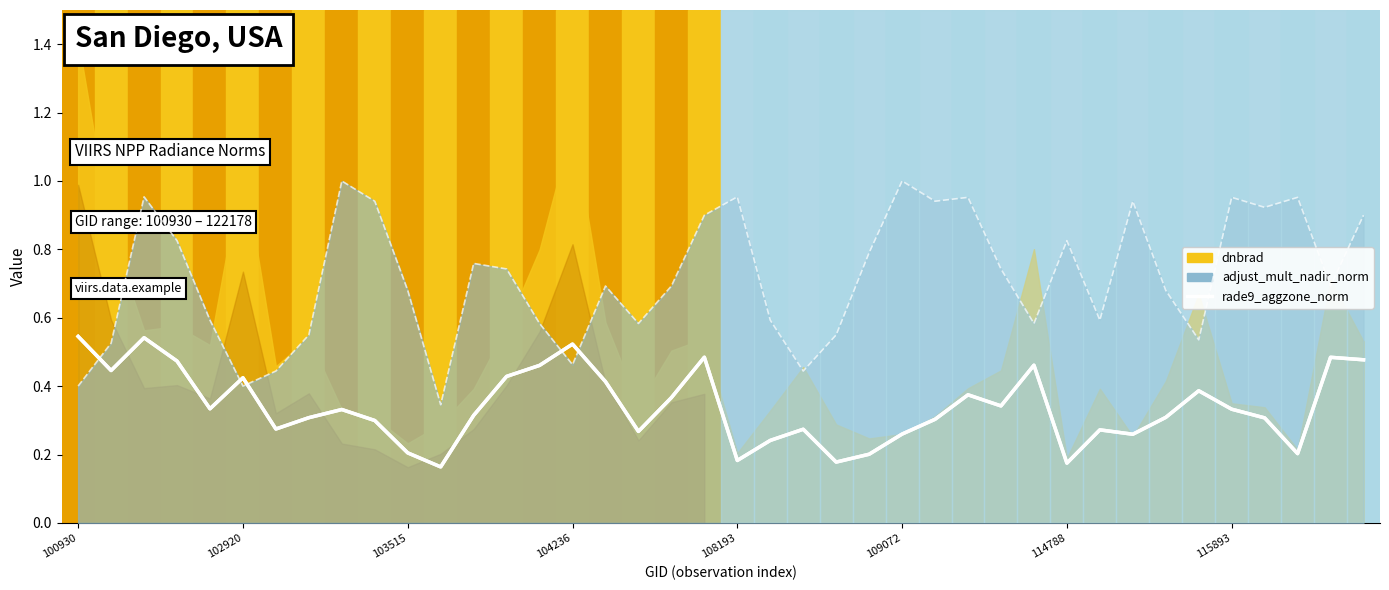

Does the chart have visible grid lines?

No